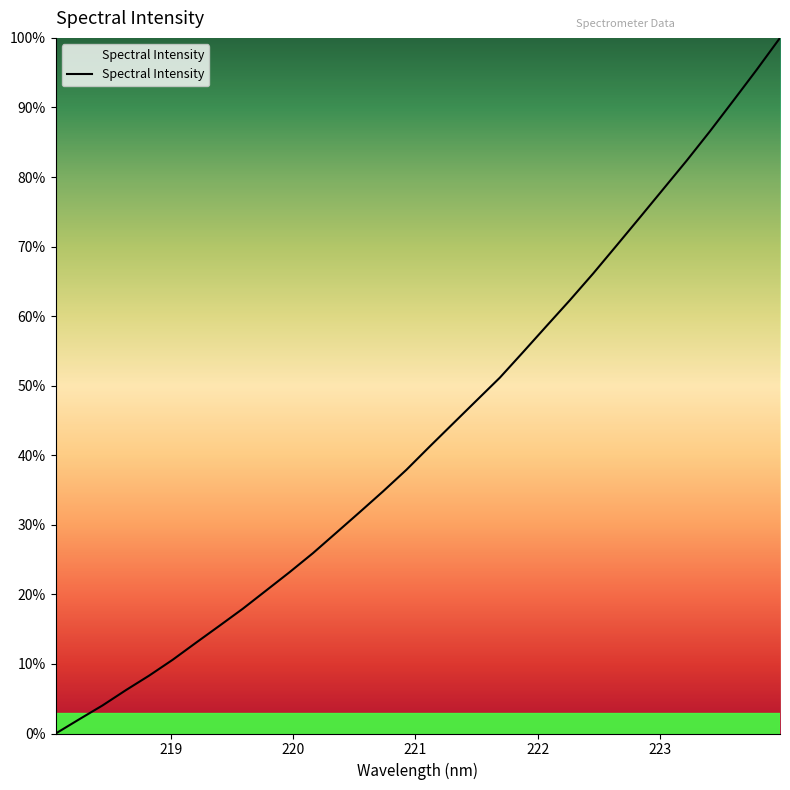

What is the difference between the maximum and minimum values?

100.0